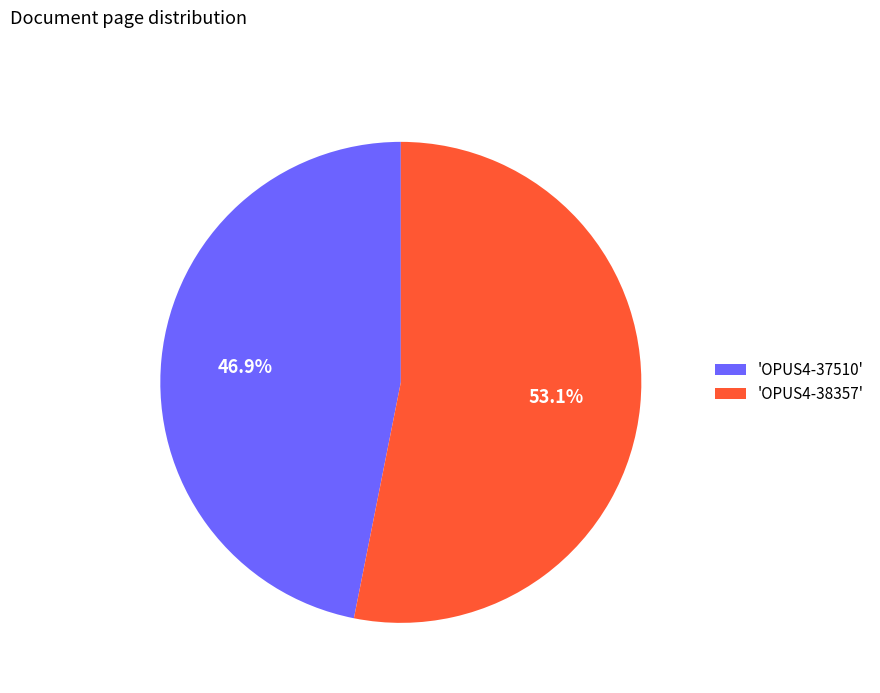

Rank the categories by value from lowest to highest.

'OPUS4-37510', 'OPUS4-38357'